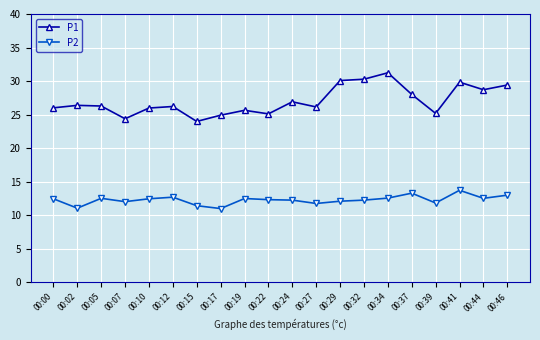

What are all the series names shown in the legend?

P1, P2